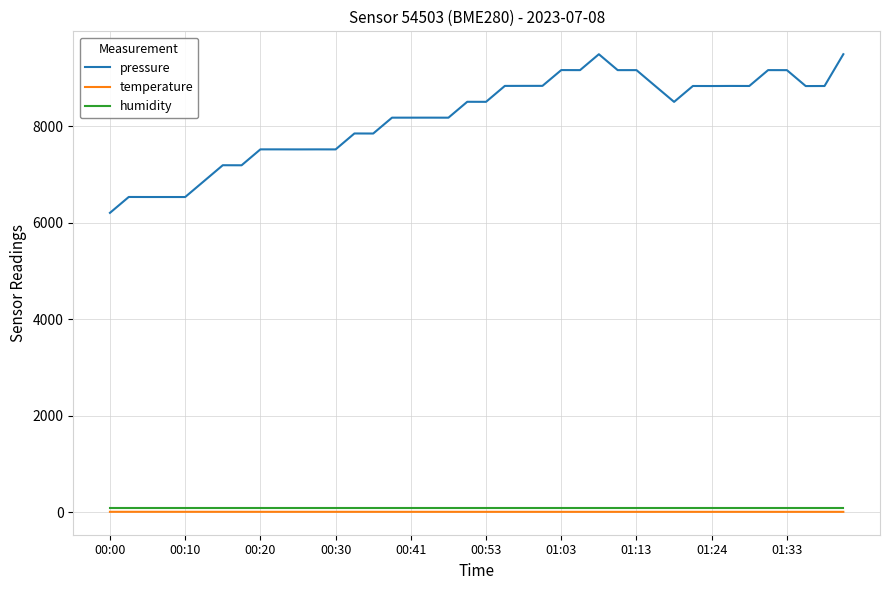

True or false: pressure and temperature cross at least once.

False